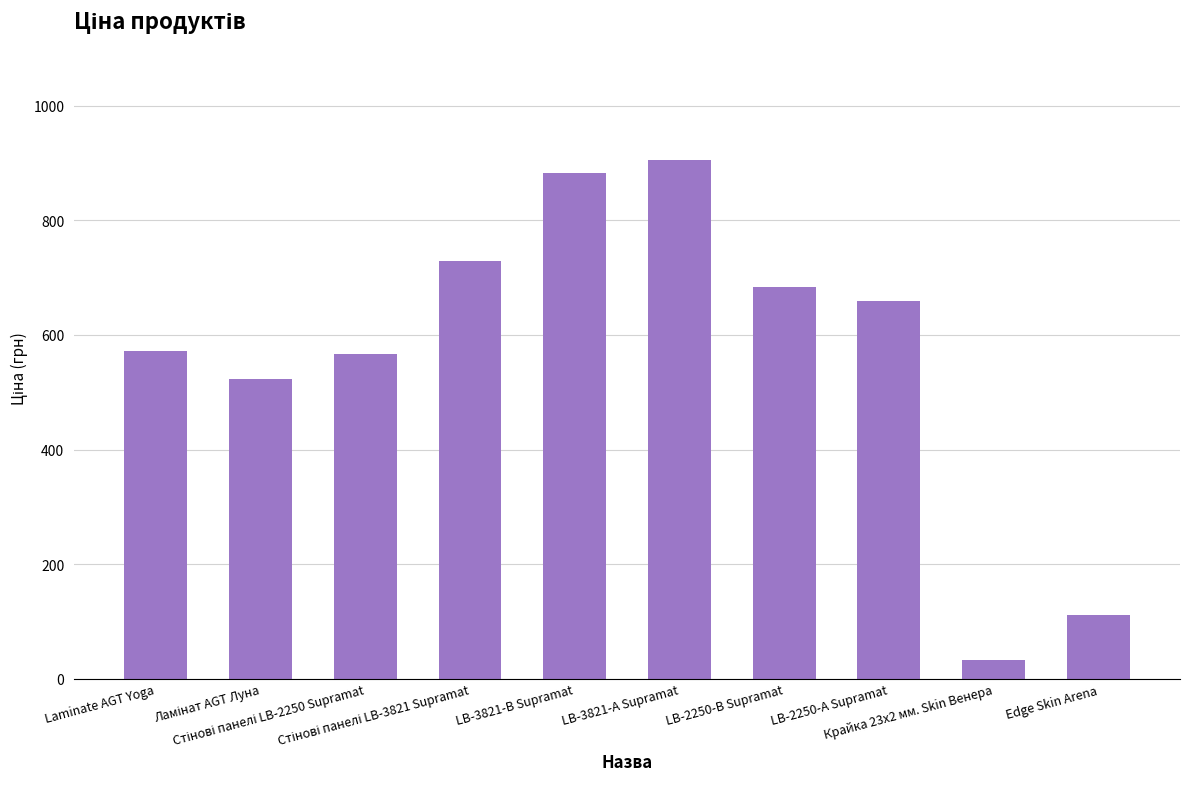

What is the change in value from Laminate AGT Yoga to Крайка 23x2 мм. Skin Венера?

-539.5